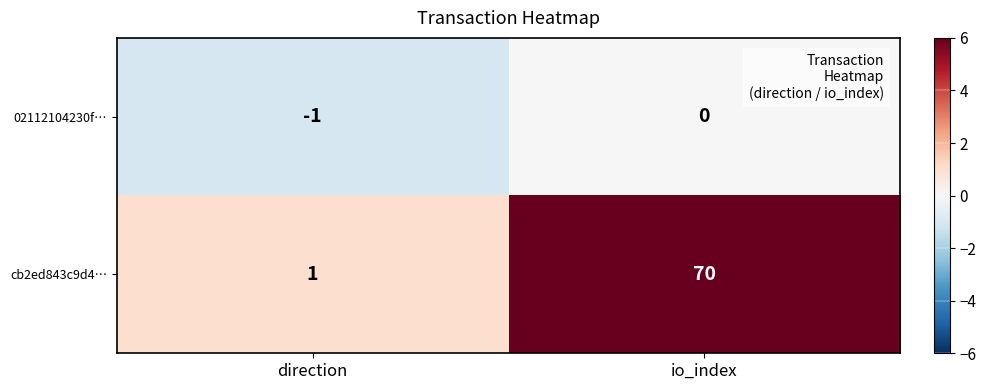

Which series has the largest total across all categories?

cb2ed843c9d4…